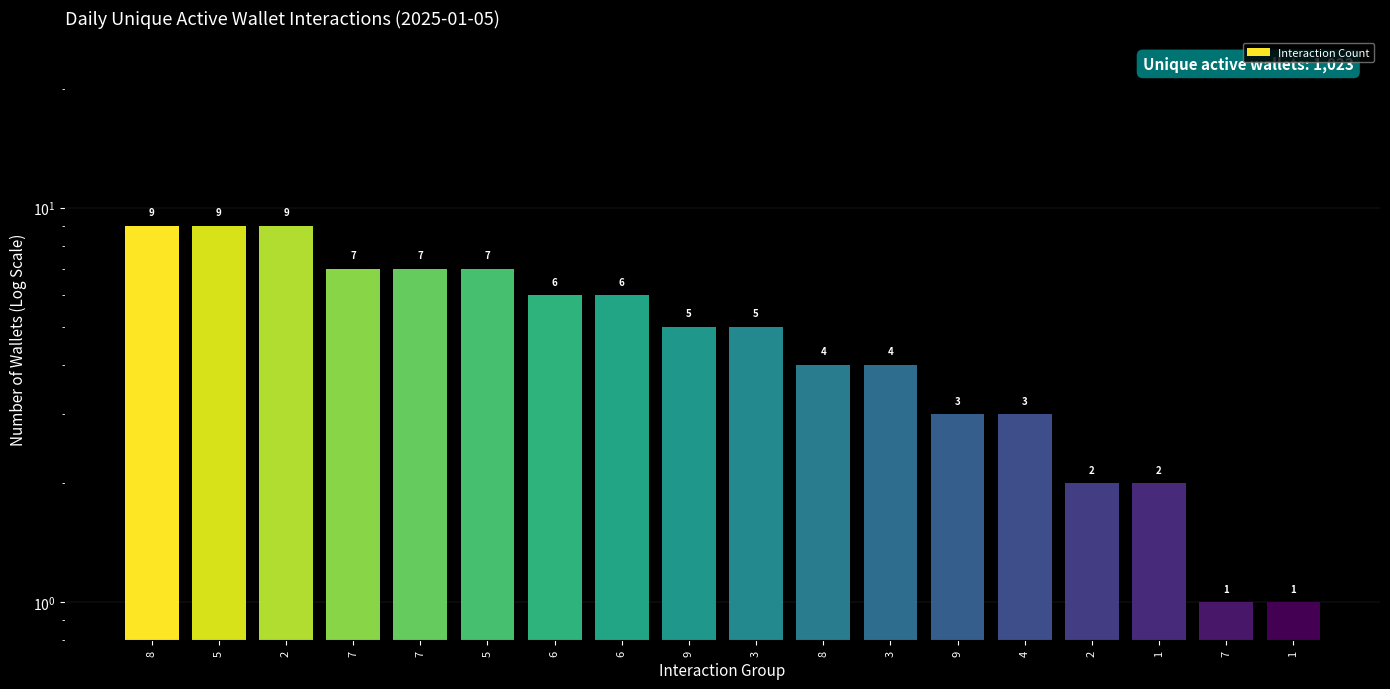

What is the approximate value at 1?

2